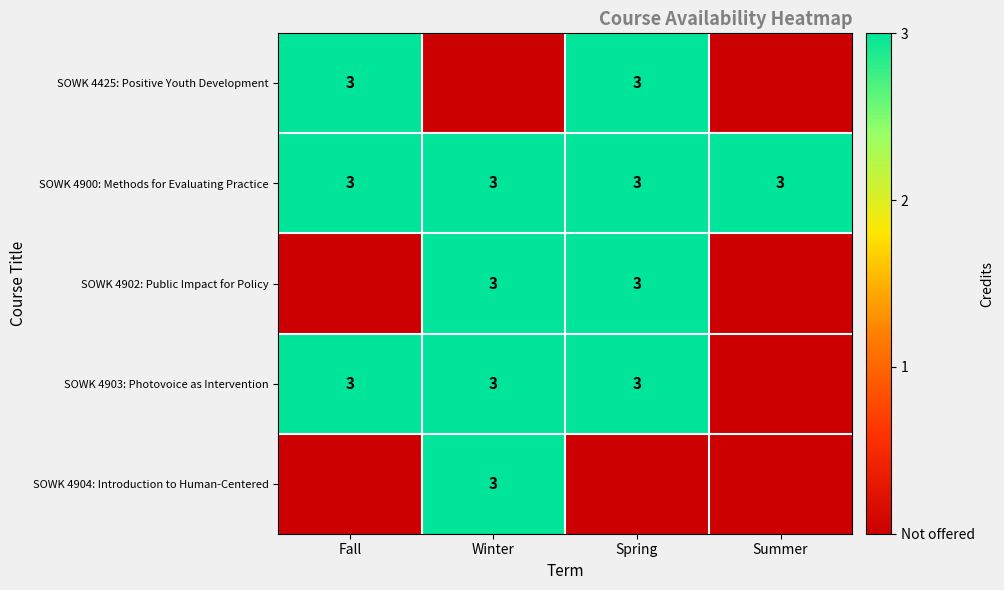

How many categories are shown in the chart?

4